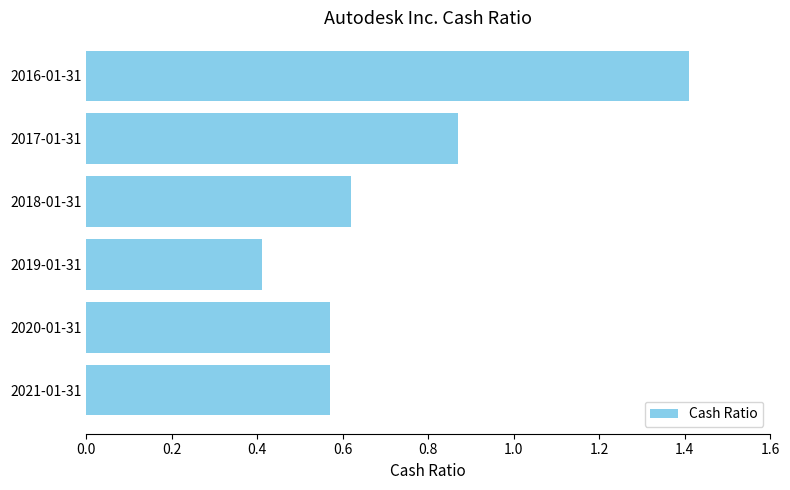

Are the bars grouped side by side (vs. stacked)?

No